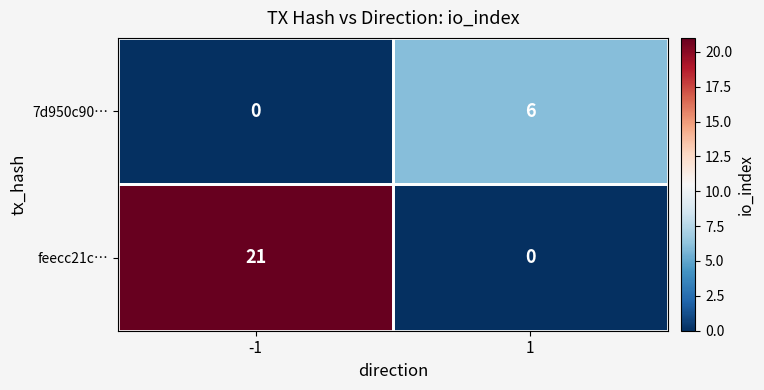

The feecc21c… series shows 13 at -1. True or false?

False